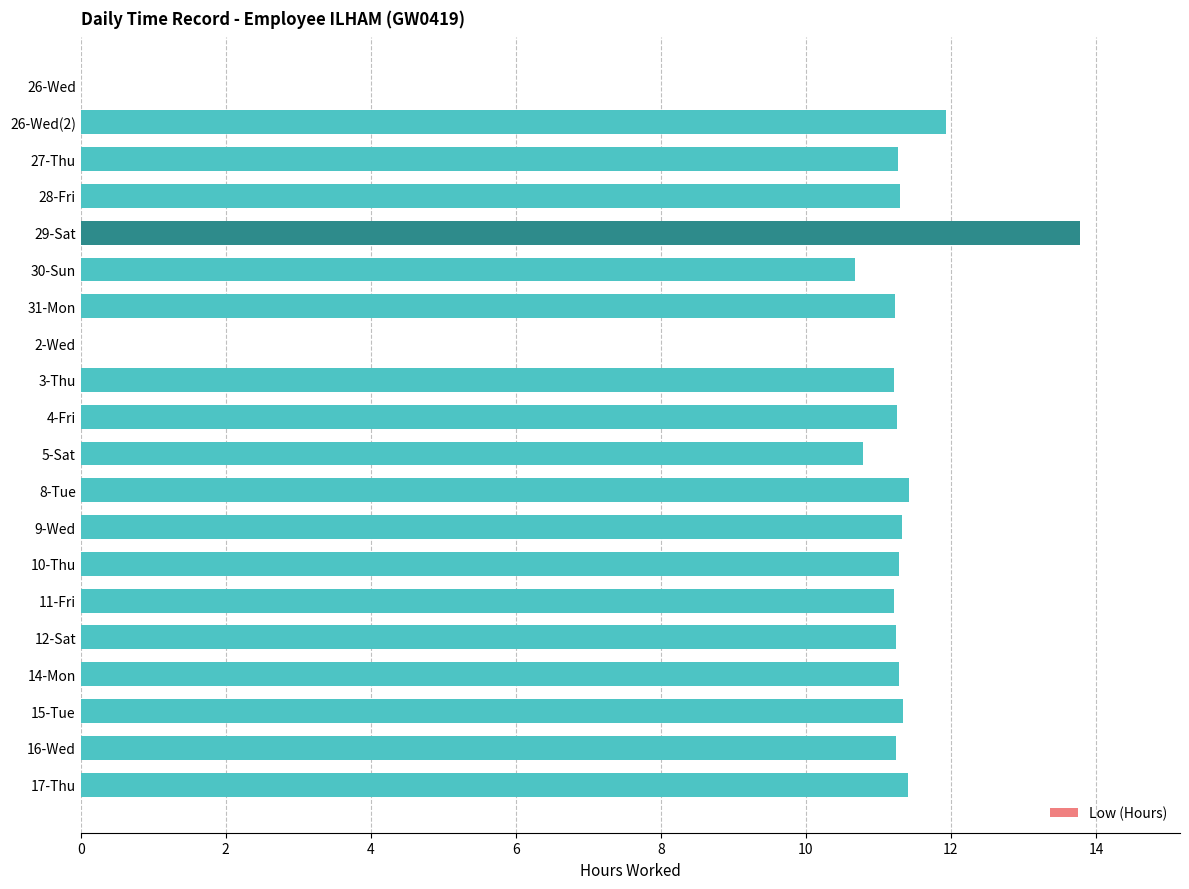

What is the sum of the values at 28-Fri and 14-Mon?

22.6